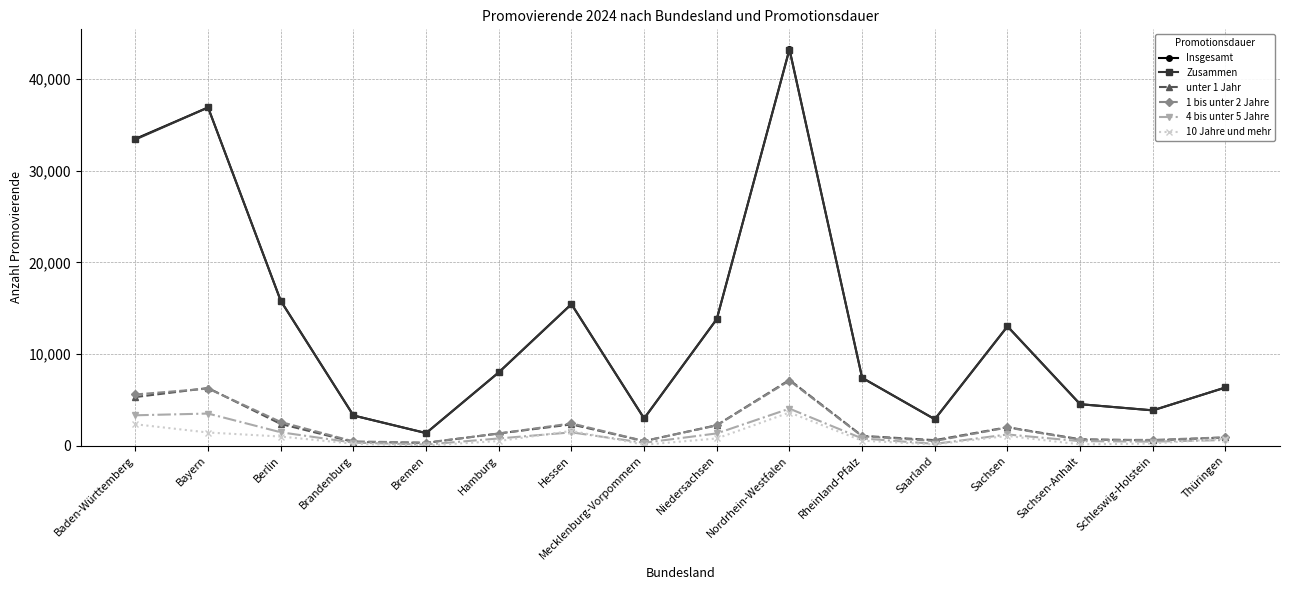

Which label corresponds to the largest value in the chart?

Nordrhein-Westfalen